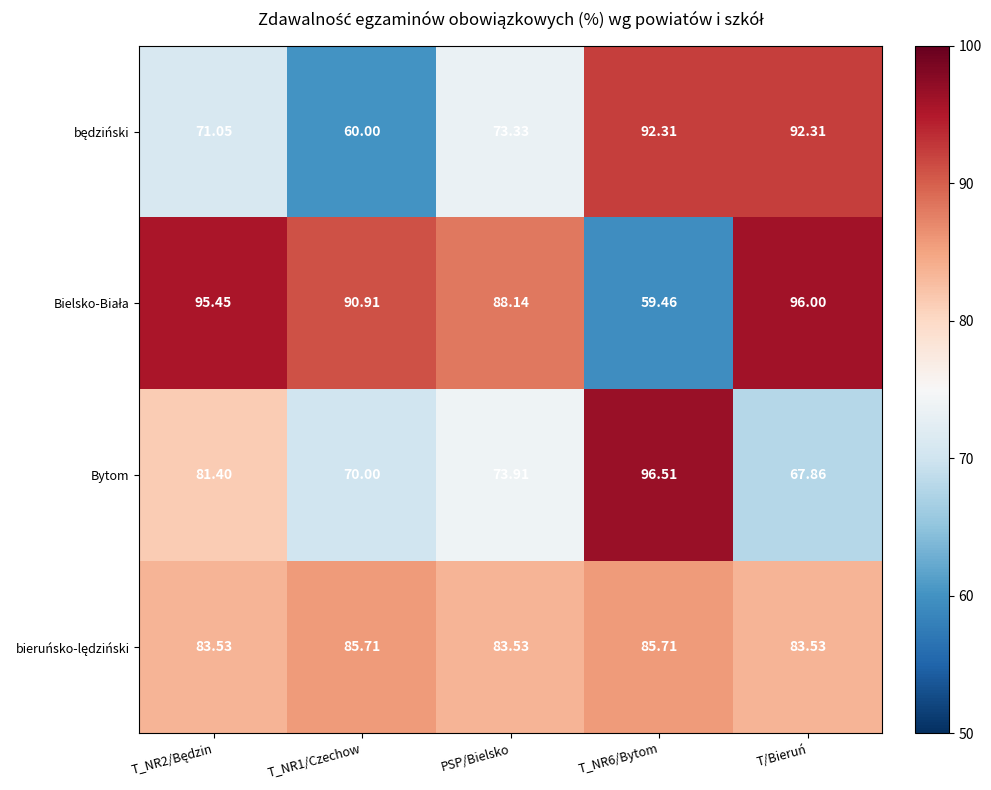

What is the total value across all series at T/Bieruń?

339.7